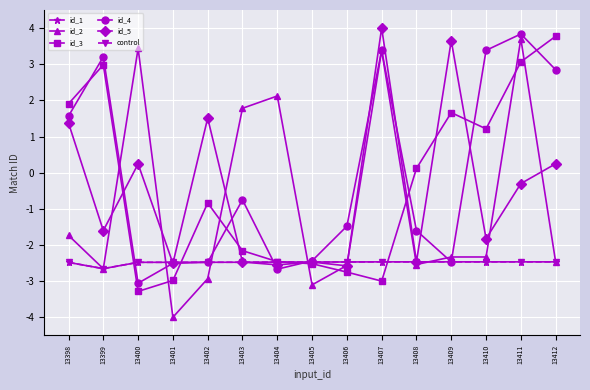

Does the chart have visible grid lines?

Yes